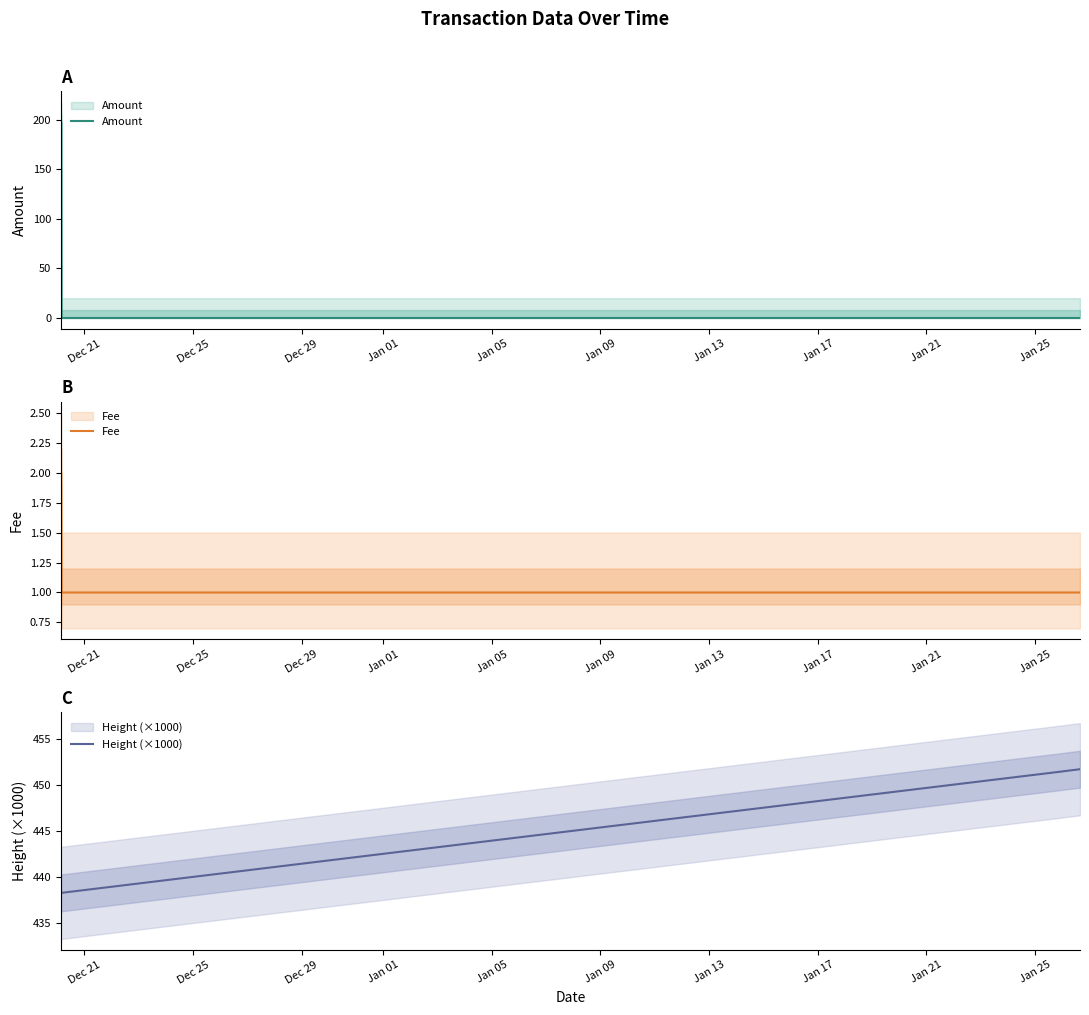

What is the difference between the maximum and second lowest values in the Amount series?

198.0